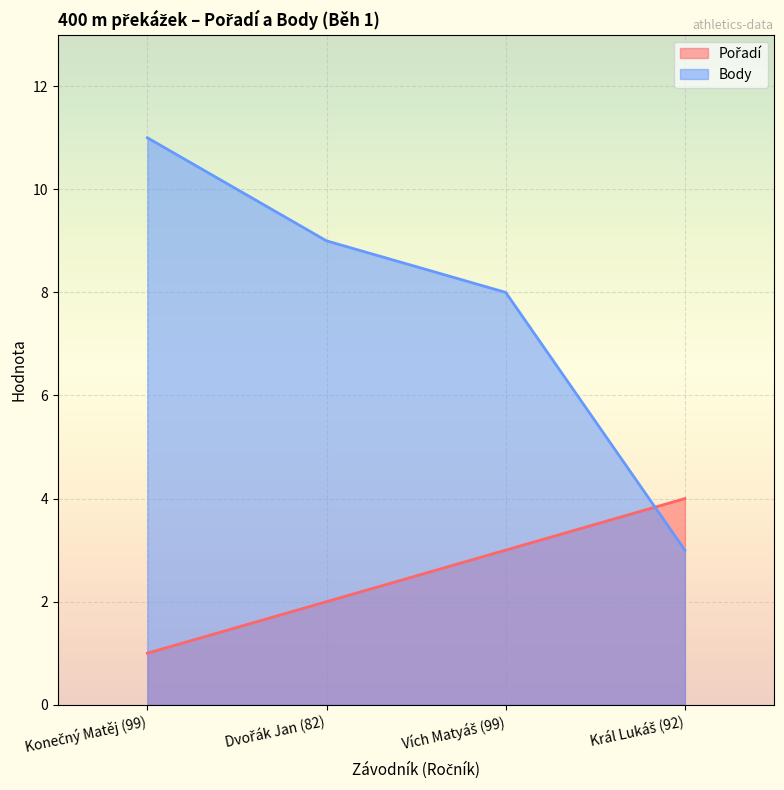

At which category does the chart reach its peak across all series?

Konečný Matěj (99)